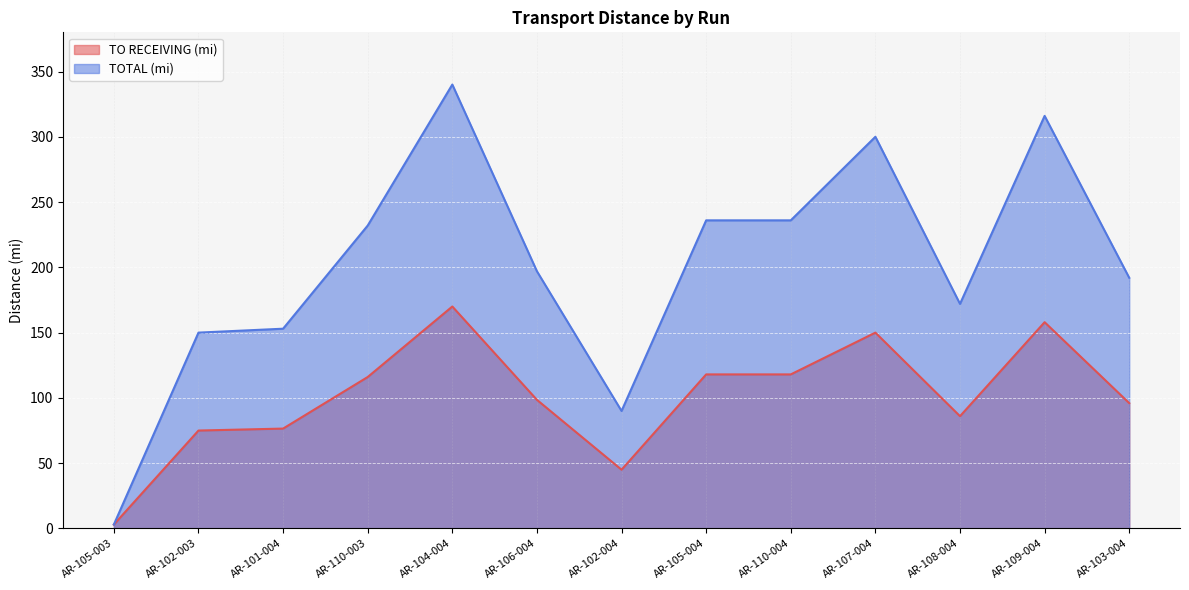

True or false: TO RECEIVING (mi) and TOTAL (mi) intersect in this chart.

False